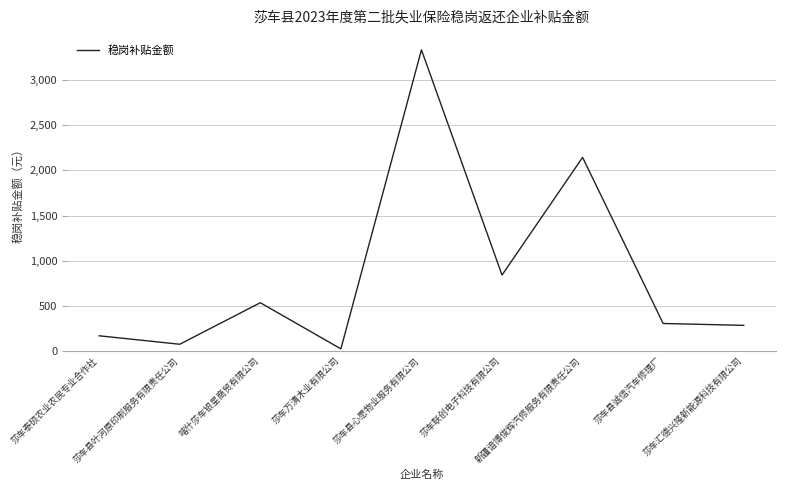

How many lines are shown in the chart?

1